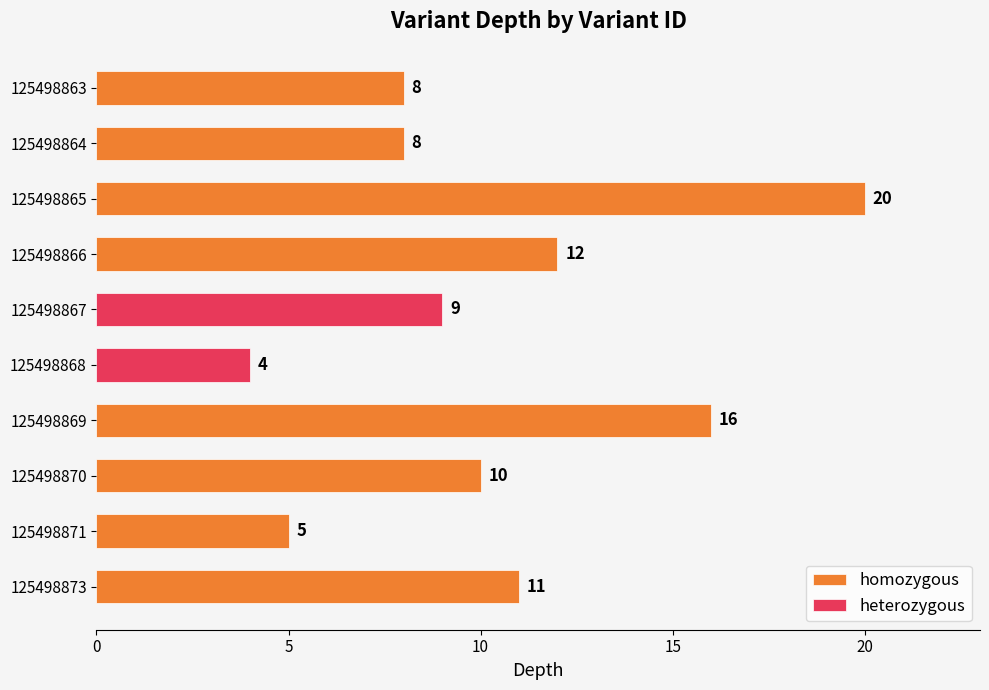

The chart shows a value of 2 at 125498864. True or false?

False